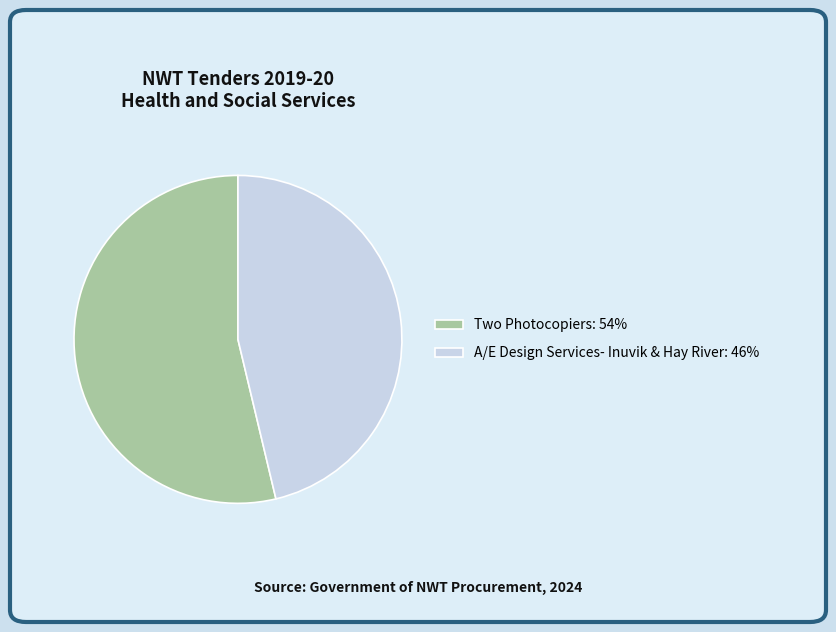

Rank the categories by value from lowest to highest.

A/E Design Services- Inuvik & Hay River, Two Photocopiers